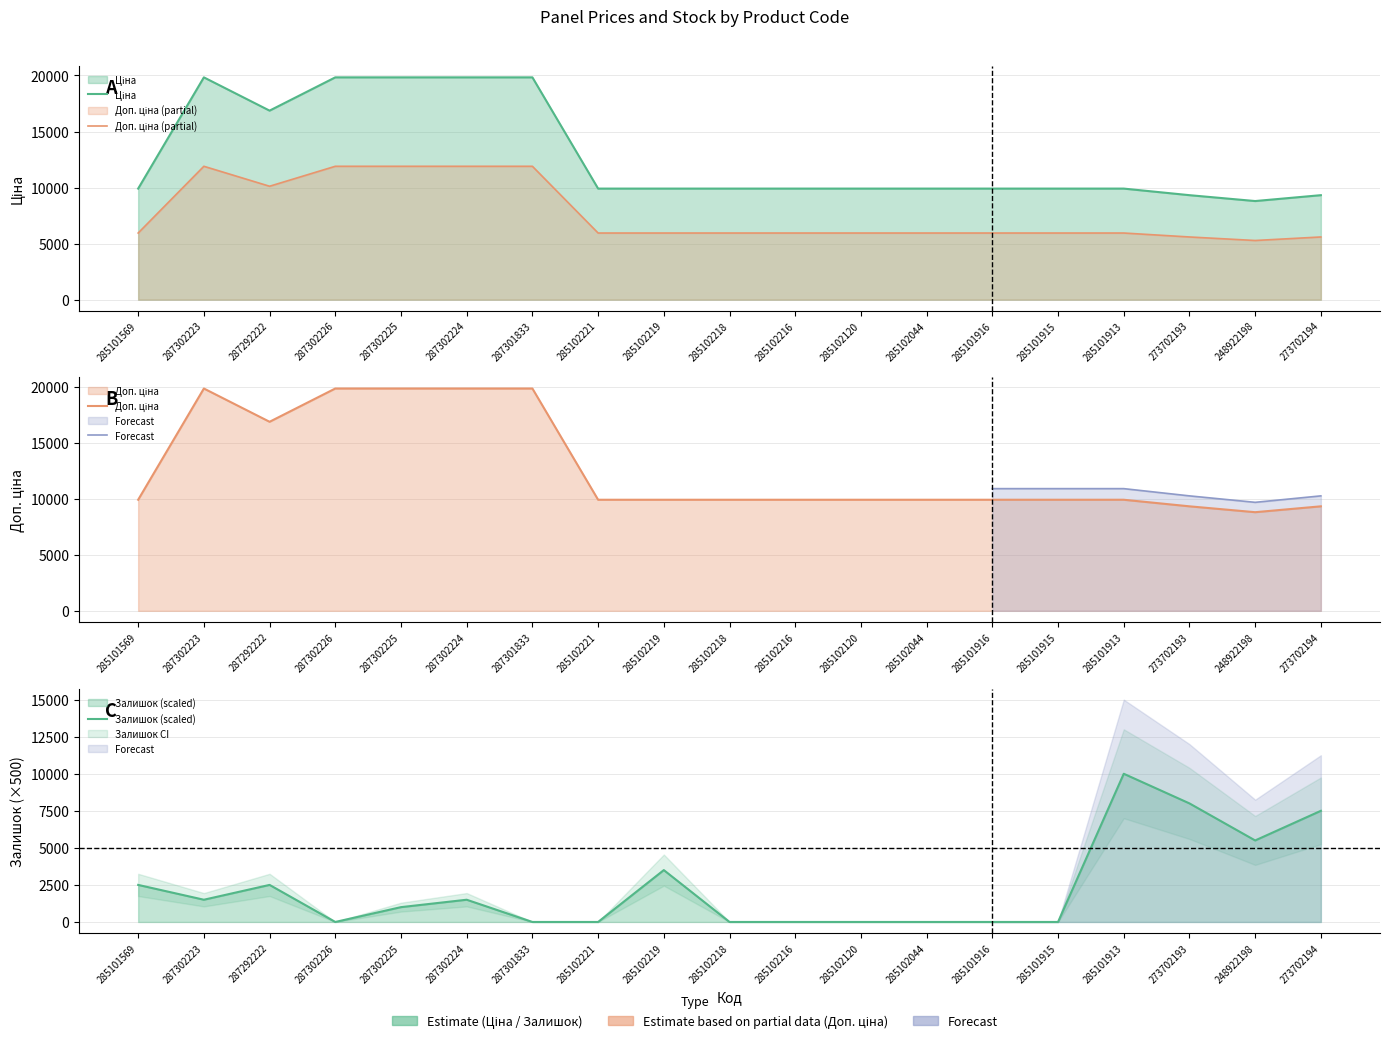

Is the value of Ціна at 285101569 greater than the value of Залишок at 287292222?

Yes